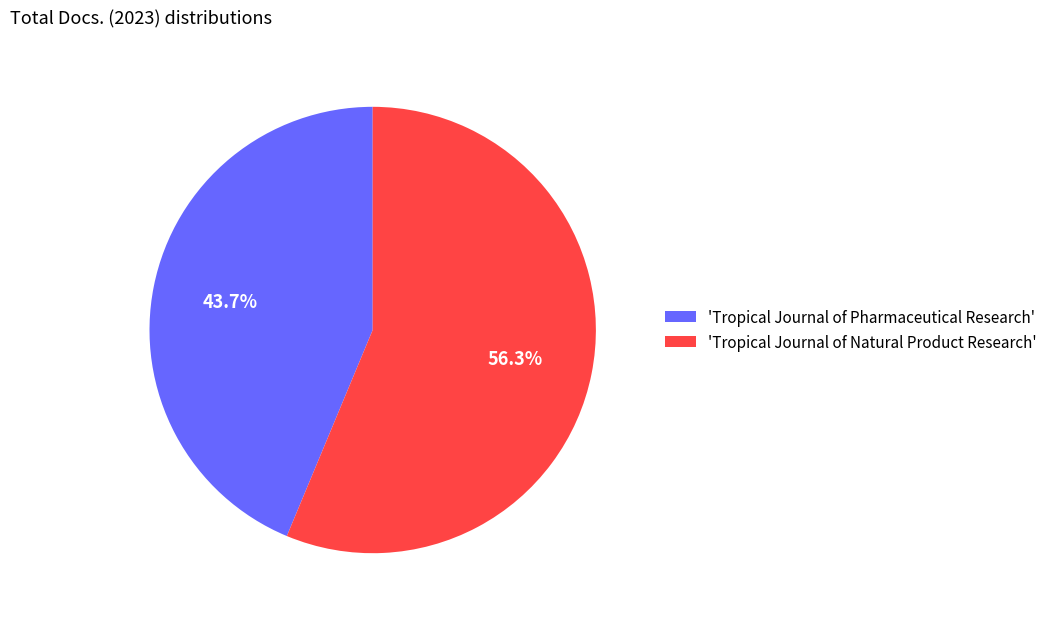

What is the ratio of the value at 'Tropical Journal of Natural Product Research' to the value at 'Tropical Journal of Pharmaceutical Research'?

1.3